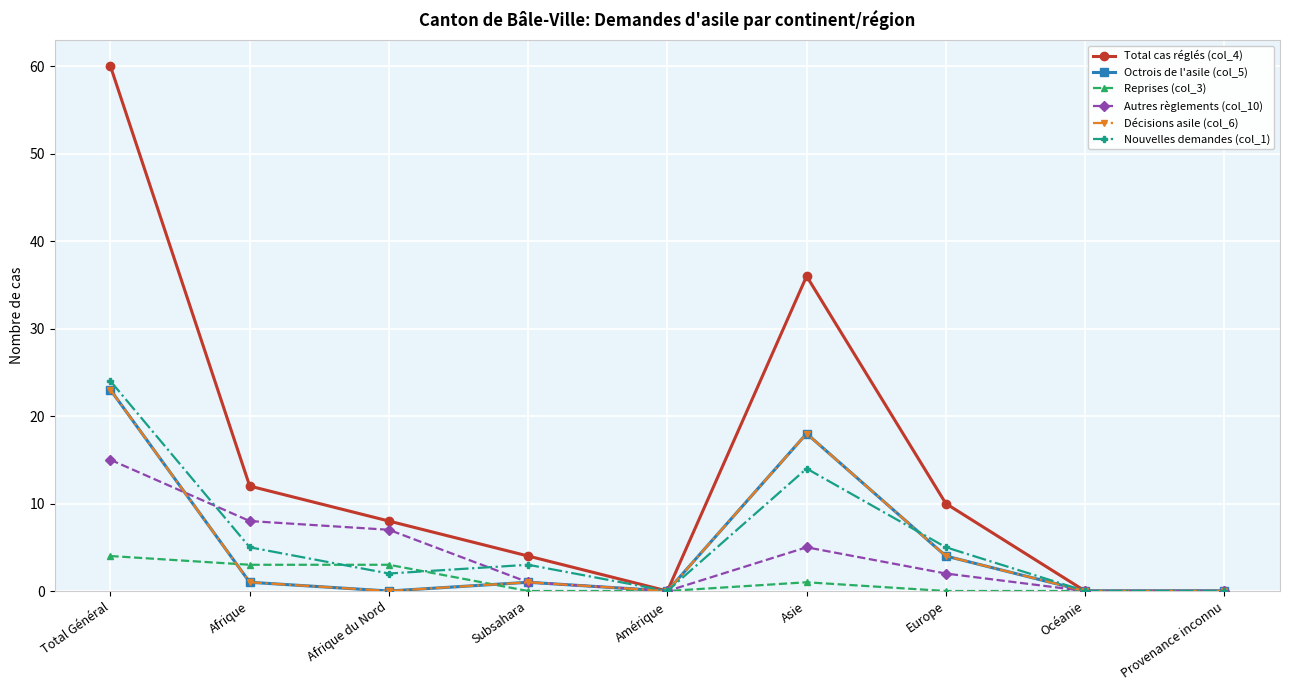

Which series ends up on top after the final intersection of Nouvelles demandes (col_1) and Décisions asile (col_6)?

Nouvelles demandes (col_1)